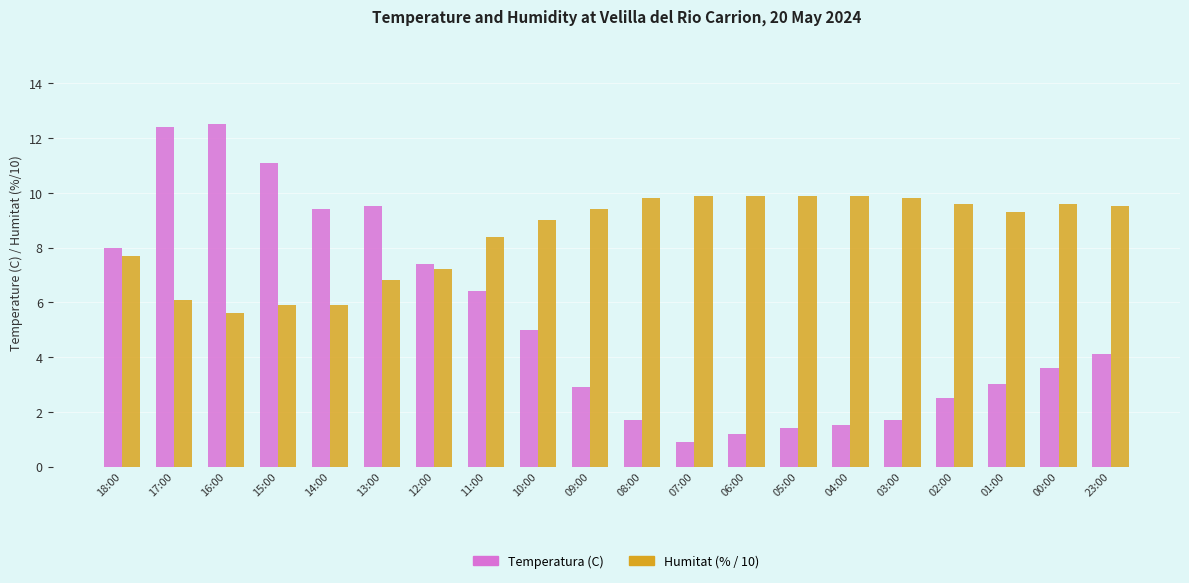

Which series has the widest spread of values?

Temperatura (C)